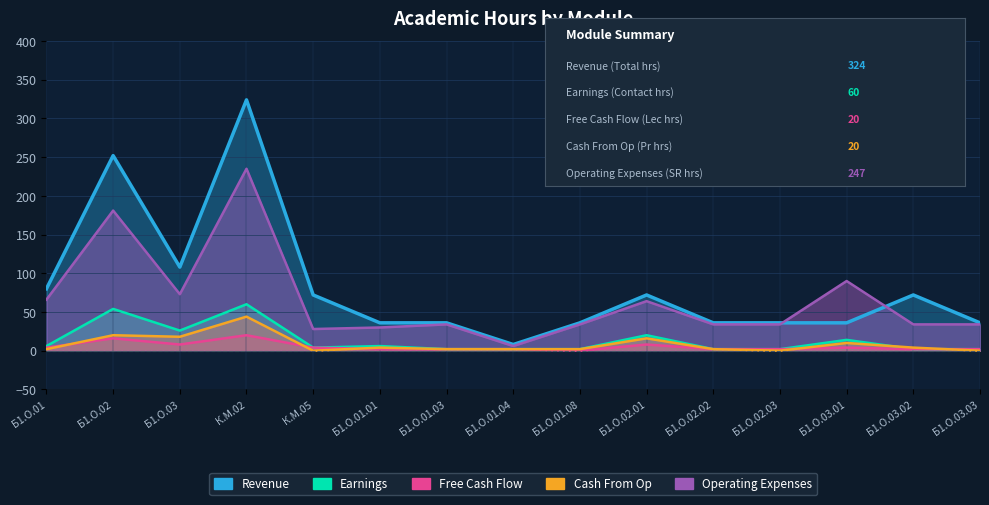

At which label does Revenue first exceed 36?

Б1.О.01